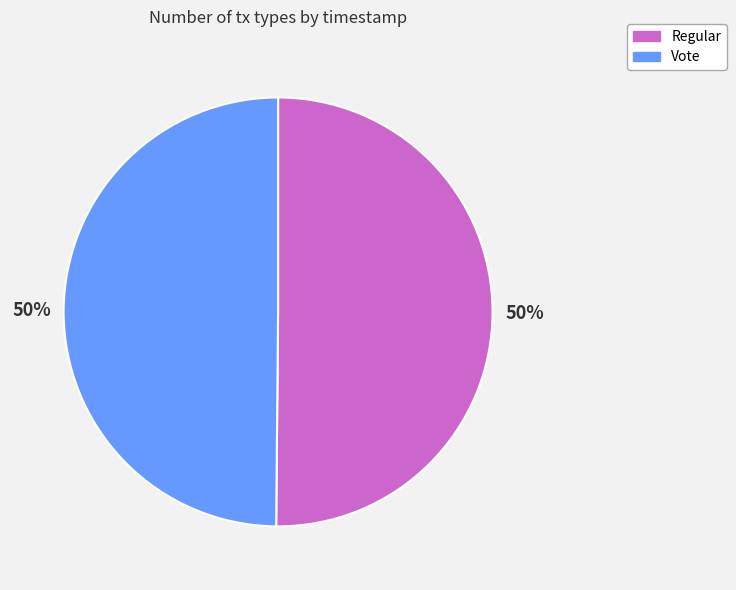

To the nearest percent, what is the average slice percentage?

50%